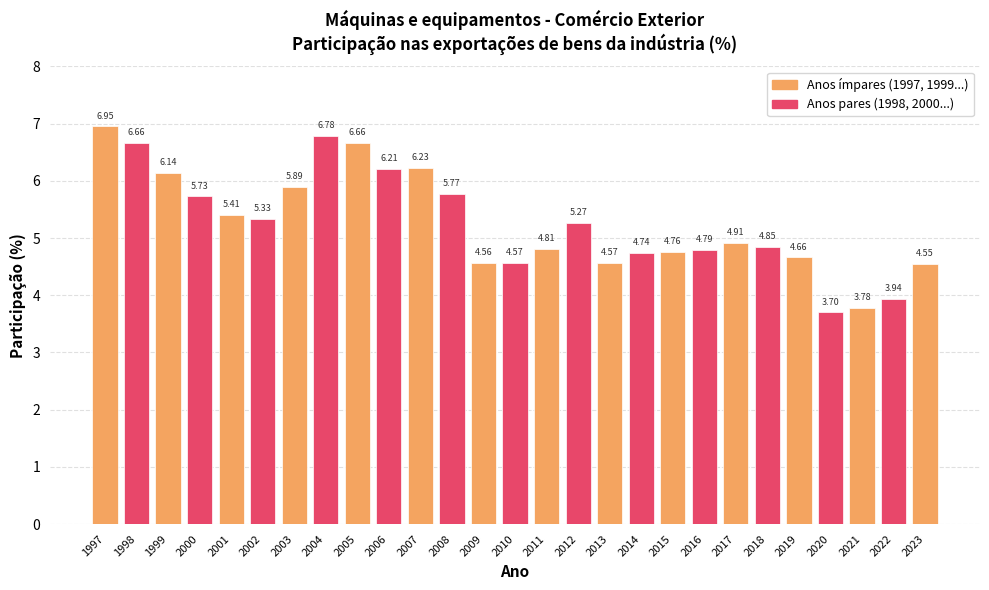

What is the sum of the values at 2000 and 2013?

10.3